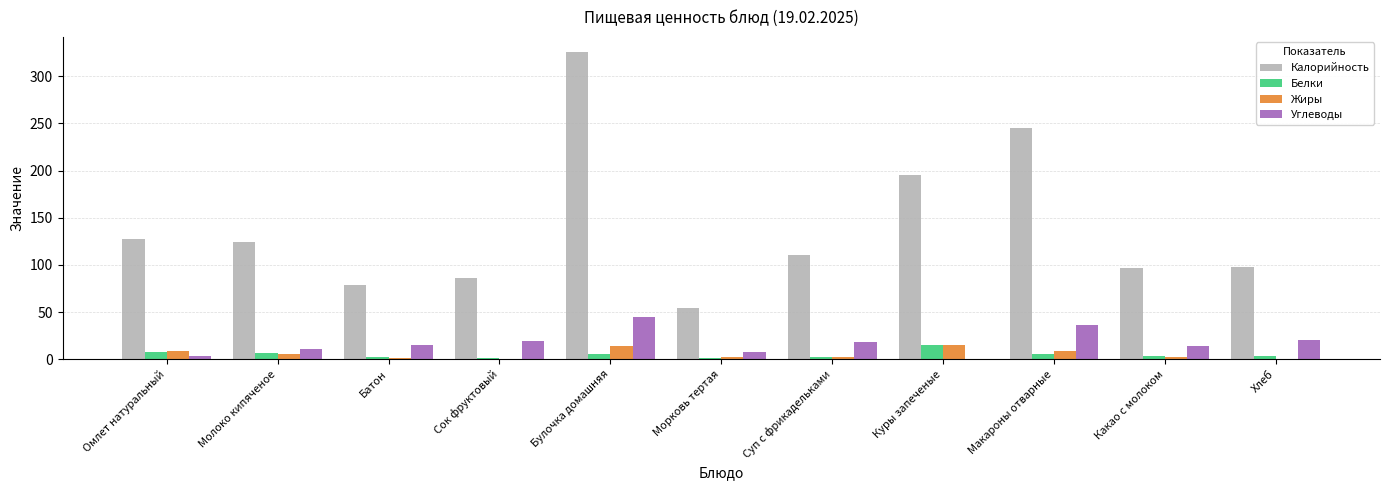

How many data points does each series have?

11